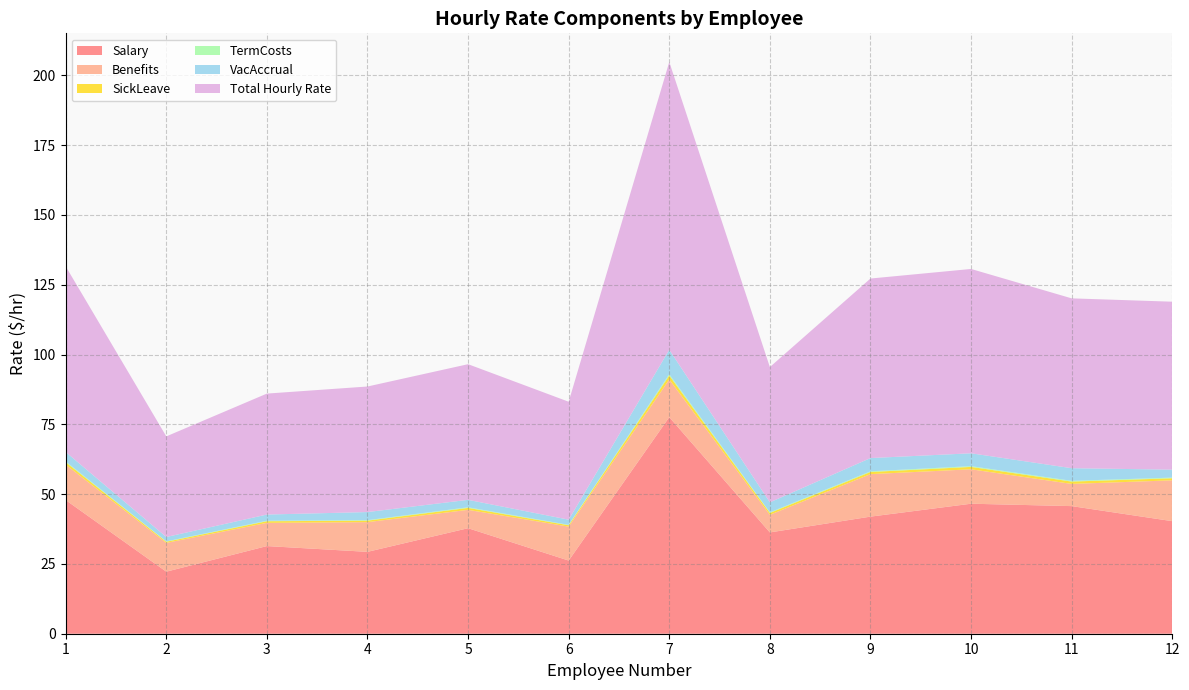

Reading right to left, transcribe all the data shown in this chart.

Salary: 40.3	45.7	46.6	41.9	36.3	77.6	26.2	37.8	29.3	31.4	22.2	47.9
Benefits: 14.6	7.9	12.3	15.2	6.3	13.5	12.2	6.6	10.6	8.3	10.3	12.7
SickLeave: 0.7	0.8	0.9	0.8	0.7	1.4	0.5	0.7	0.5	0.6	0.4	0.9
TermCosts: 0.2	0.3	0.3	0.2	0.2	0.4	0.2	0.2	0.2	0.2	0.1	0.3
VacAccrual: 2.9	4.5	4.6	4.7	3.6	8.8	1.9	2.7	2.9	2.2	1.6	3.4
Total Hourly Rate: 60.2	60.8	66.0	64.3	48.5	103.1	42.2	48.6	45.0	43.3	36.0	66.5